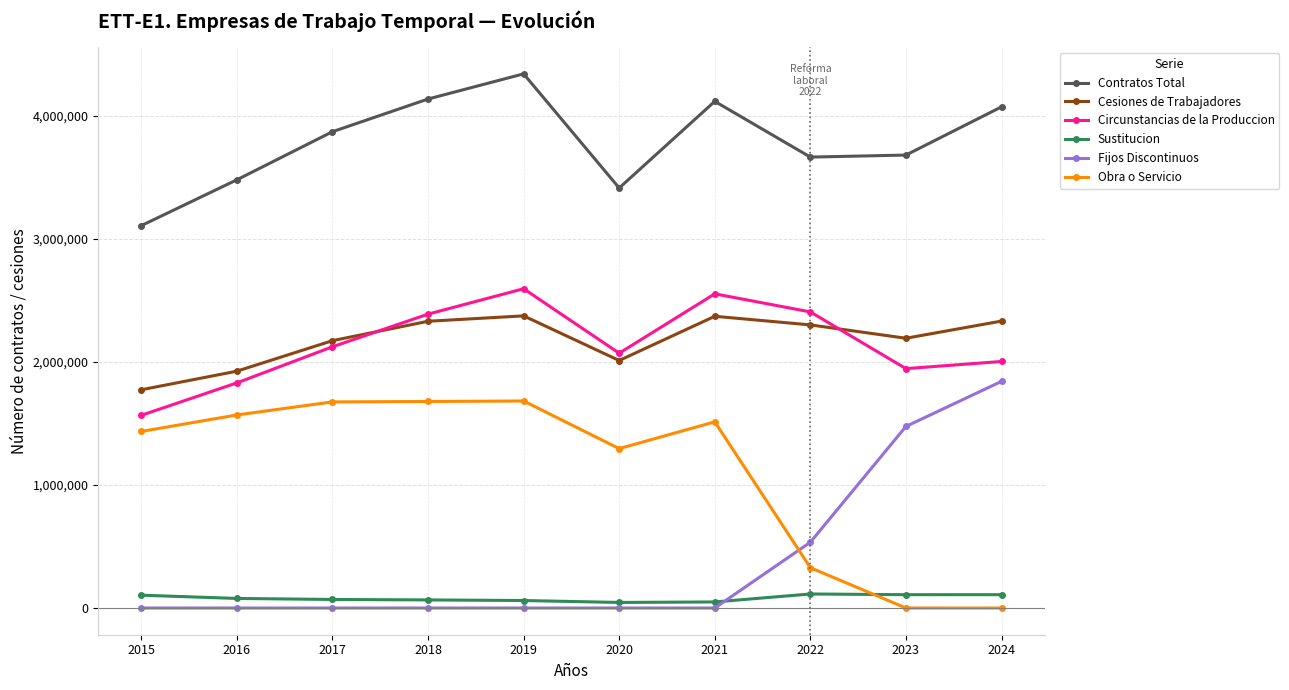

The value of Cesiones de Trabajadores at 2024 is 3080936. True or false?

False